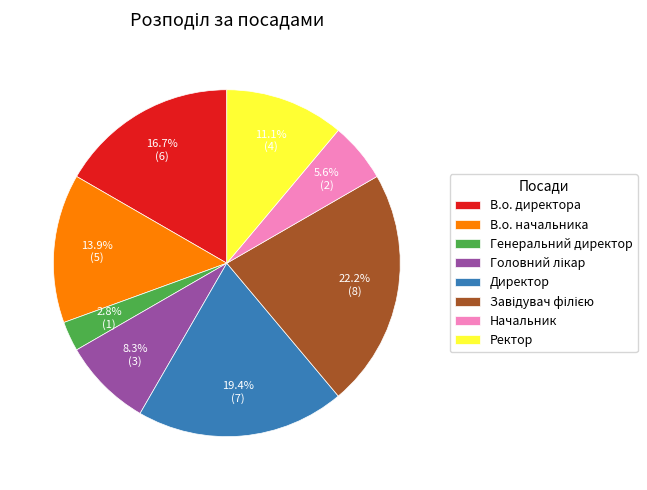

Count the number of slices in the pie.

8